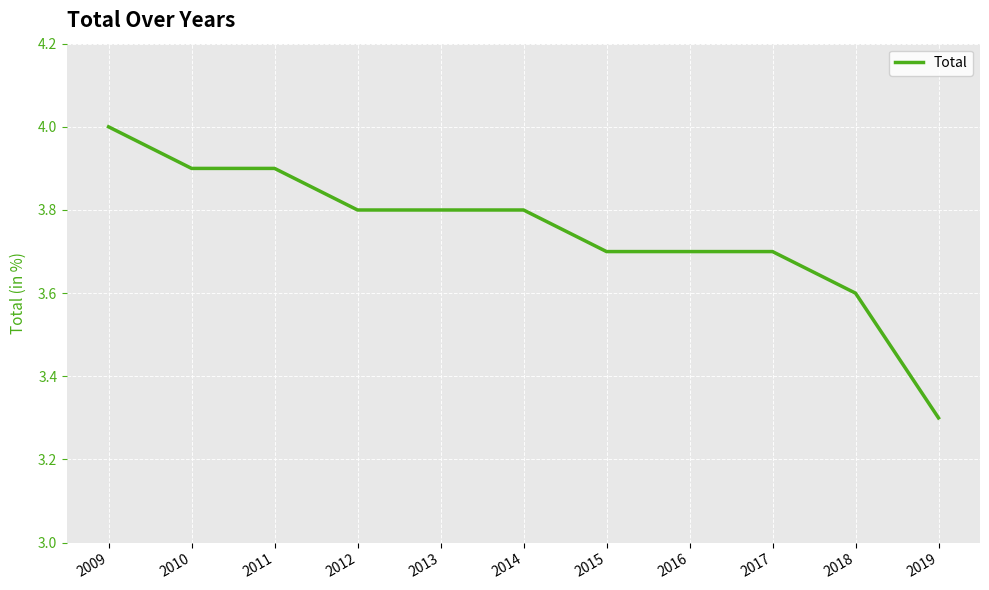

What is the change in value from 2013 to 2016?

-0.1